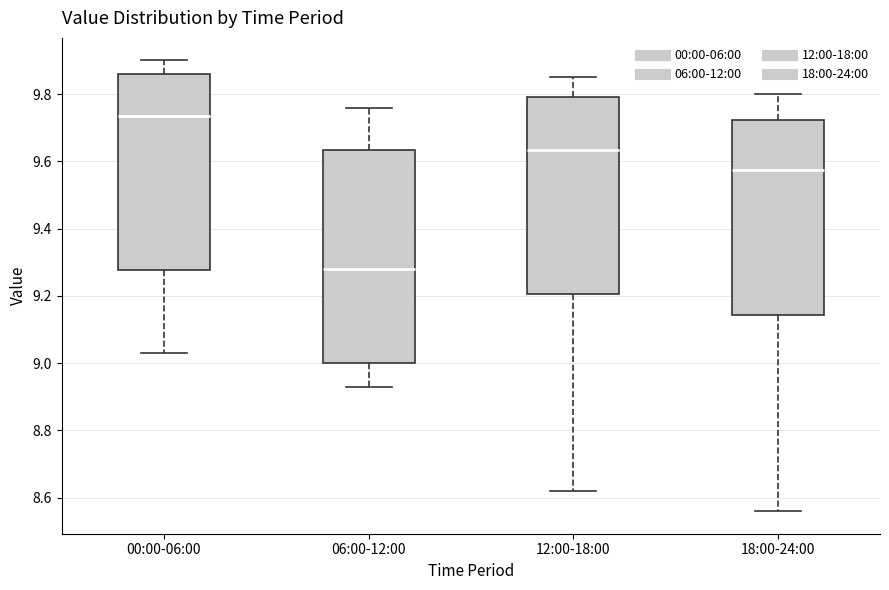

Reading left to right, transcribe this box plot: for each box, give where its median line is, the range the box spans, and where its two whiskers end, as read against the y-axis. The values are not printed on the chart, so give them approximately, as read against the axis.

00:00-06:00: median 9.74, box 9.28 to 9.86, whiskers 9.04 to 9.90
06:00-12:00: median 9.28, box 9.00 to 9.64, whiskers 8.94 to 9.76
12:00-18:00: median 9.64, box 9.20 to 9.80, whiskers 8.62 to 9.86
18:00-24:00: median 9.58, box 9.14 to 9.72, whiskers 8.56 to 9.80